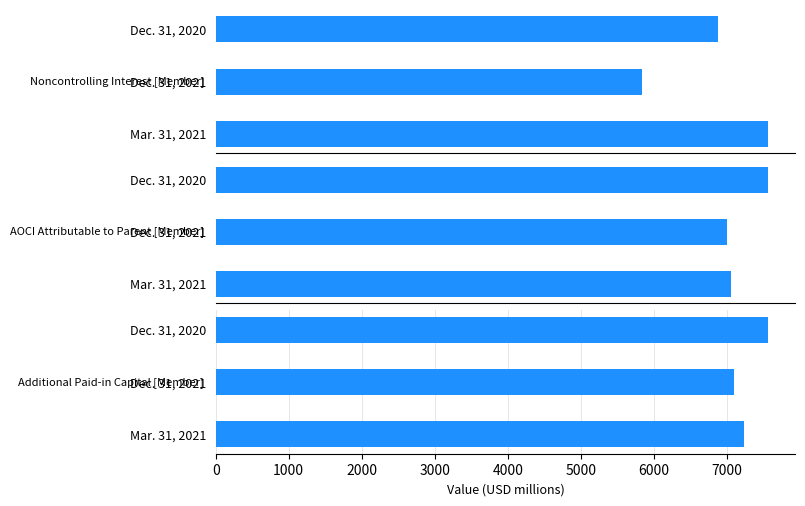

What is the average value of the Additional Paid-in Capital [Member] series?

7303